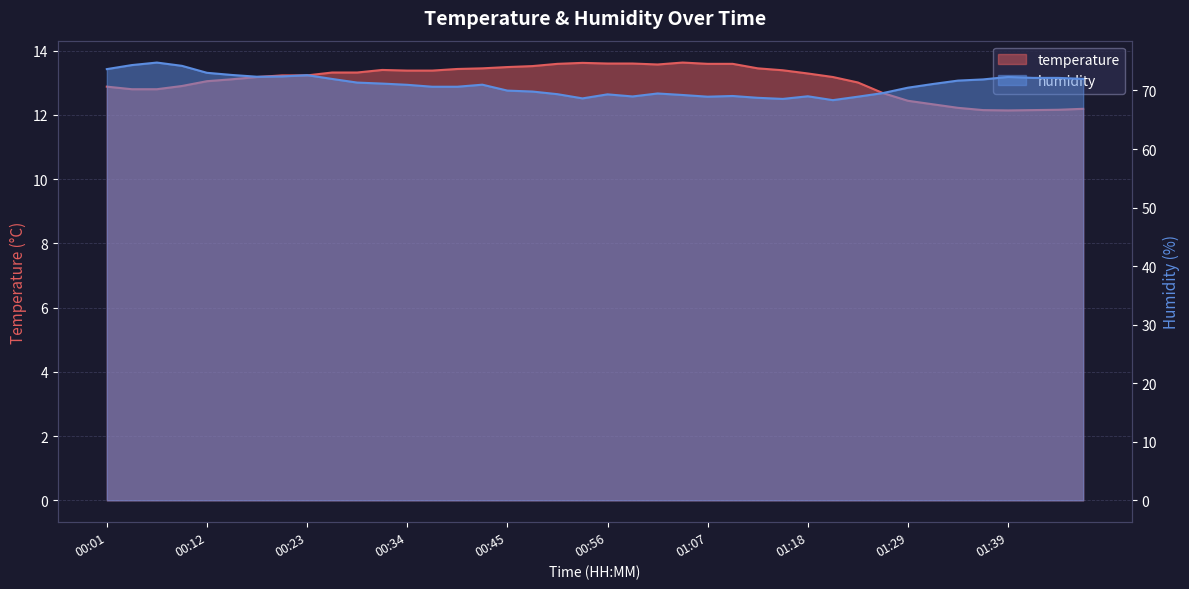

Which series has the largest range (max minus min)?

humidity